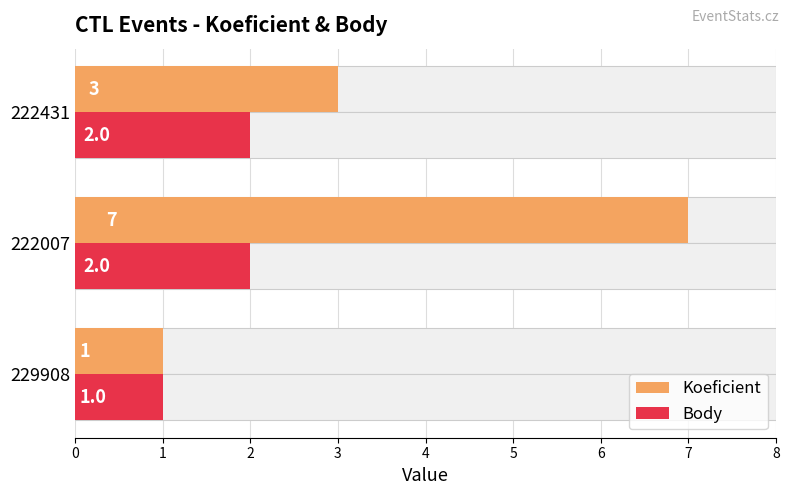

What value does the Koeficient series have at 222007?

7